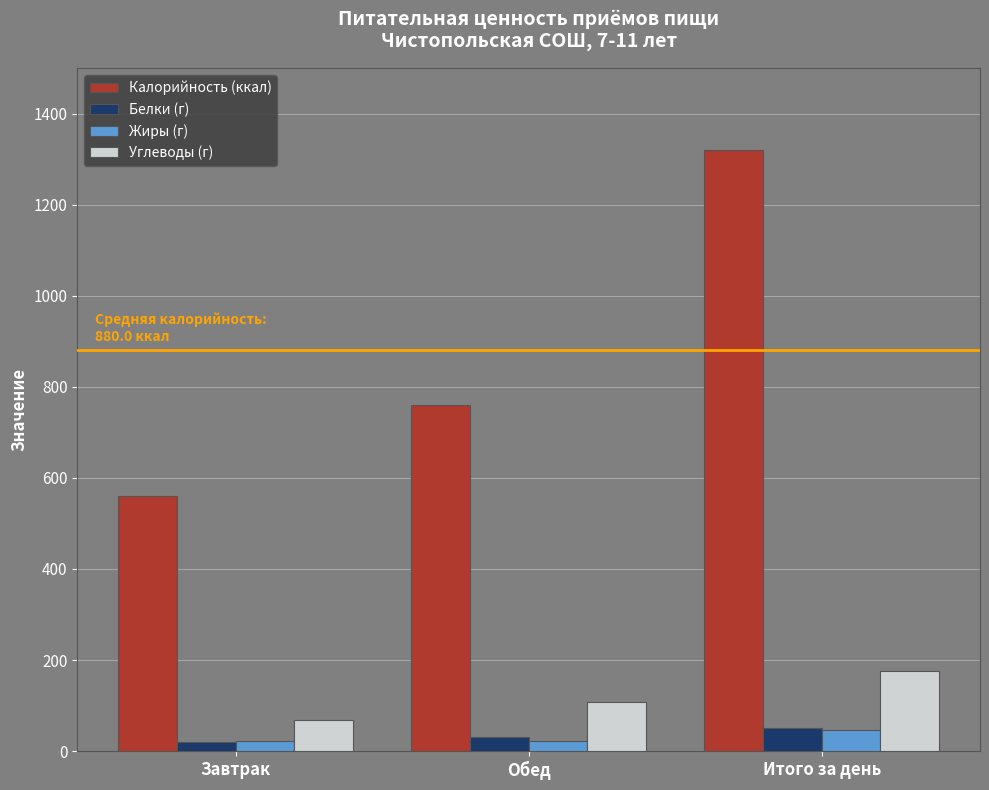

Where is Белки (г) nearest to the value 35?

Обед